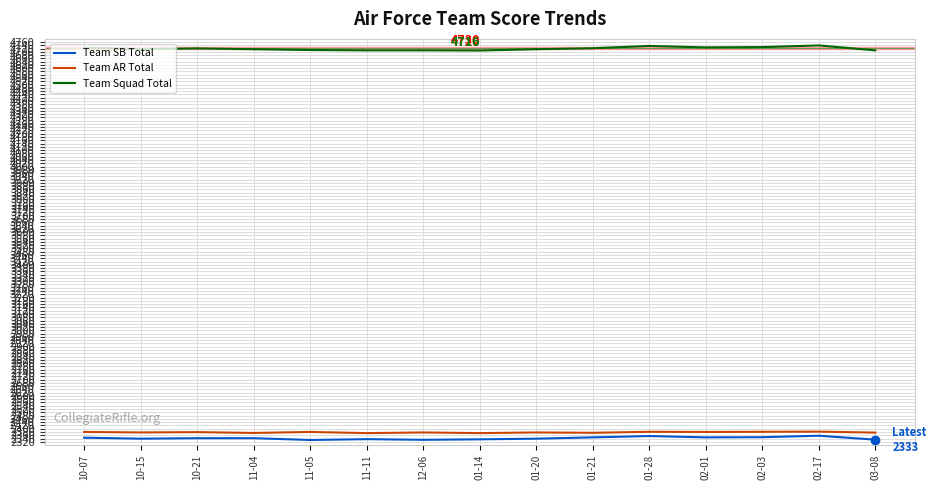

How many series are shown in this chart?

3